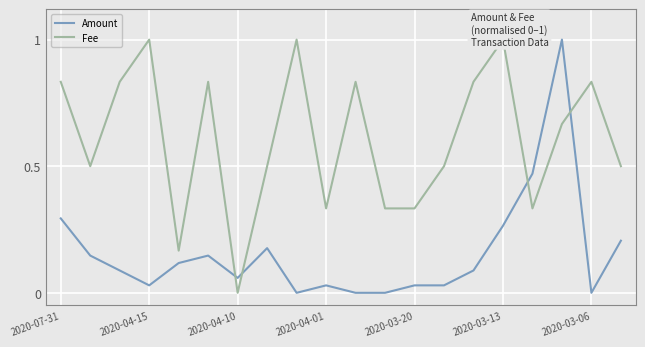

How many times do Amount and Fee cross each other?

4